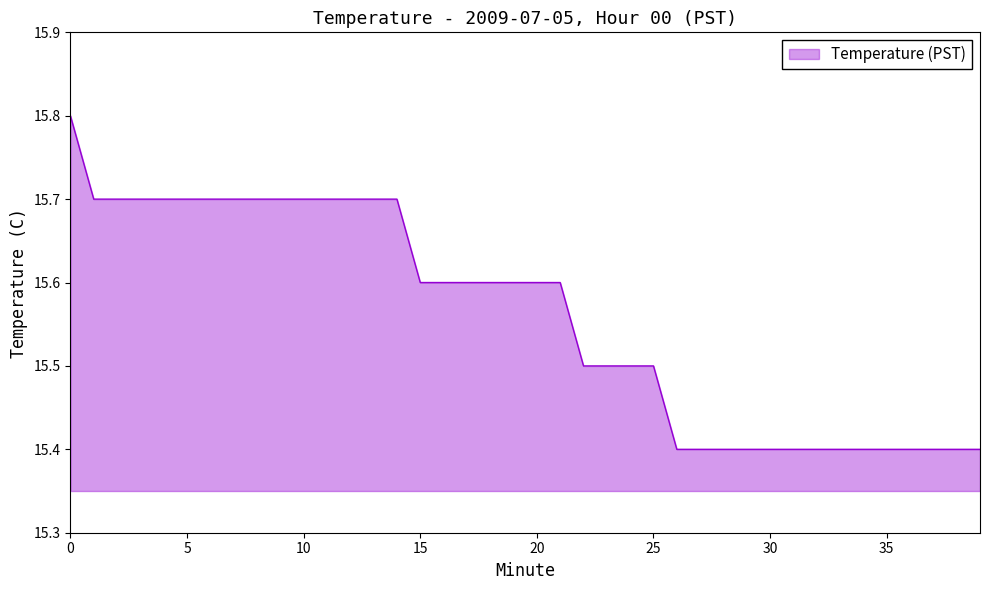

How many categories are shown in the chart?

40